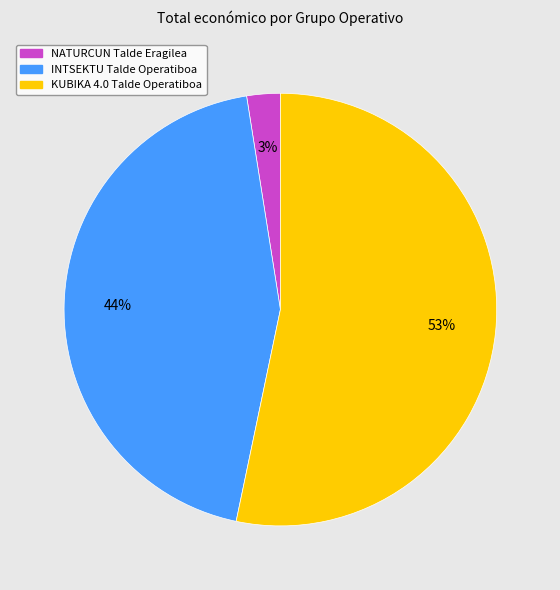

What is the smallest slice in the pie chart?

NATURCUN Talde Eragilea